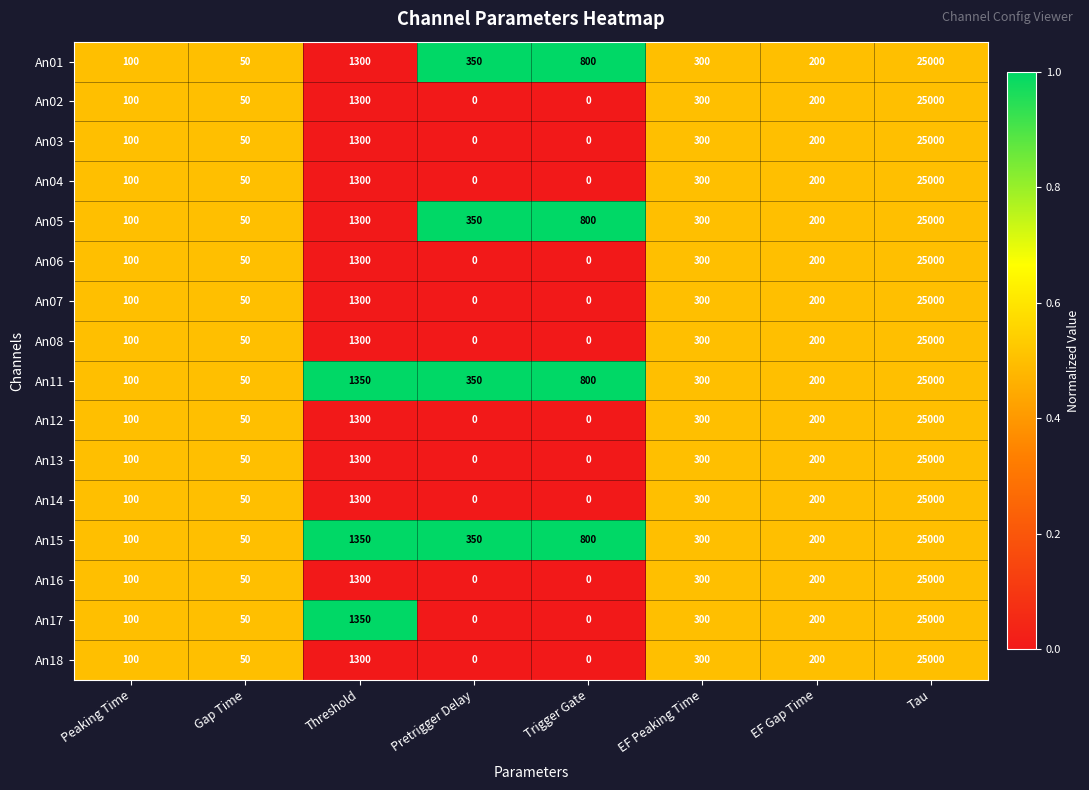

What is the maximum value for An05?

25000